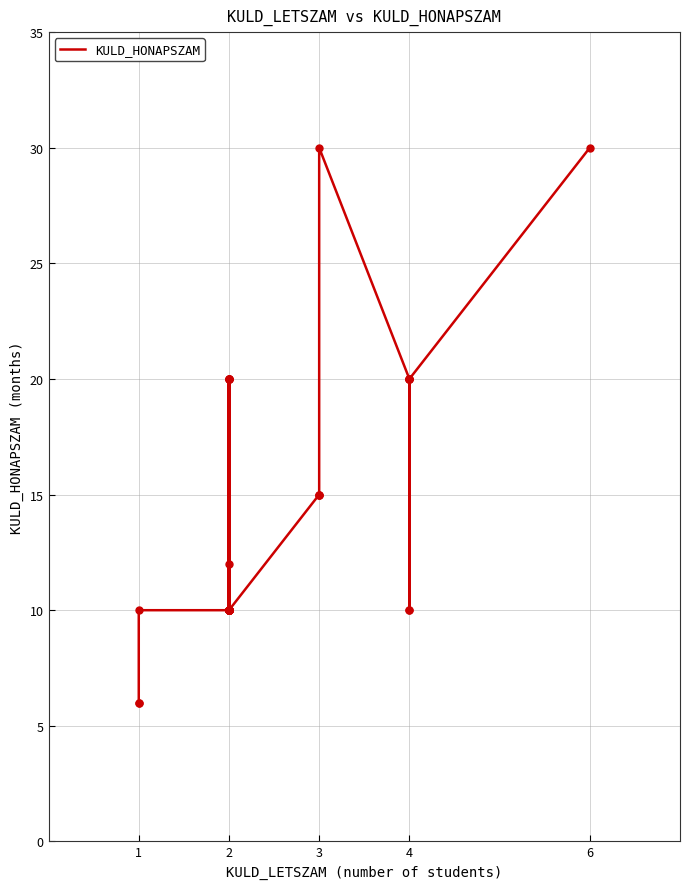

Between 4 and 7, which is larger?

4